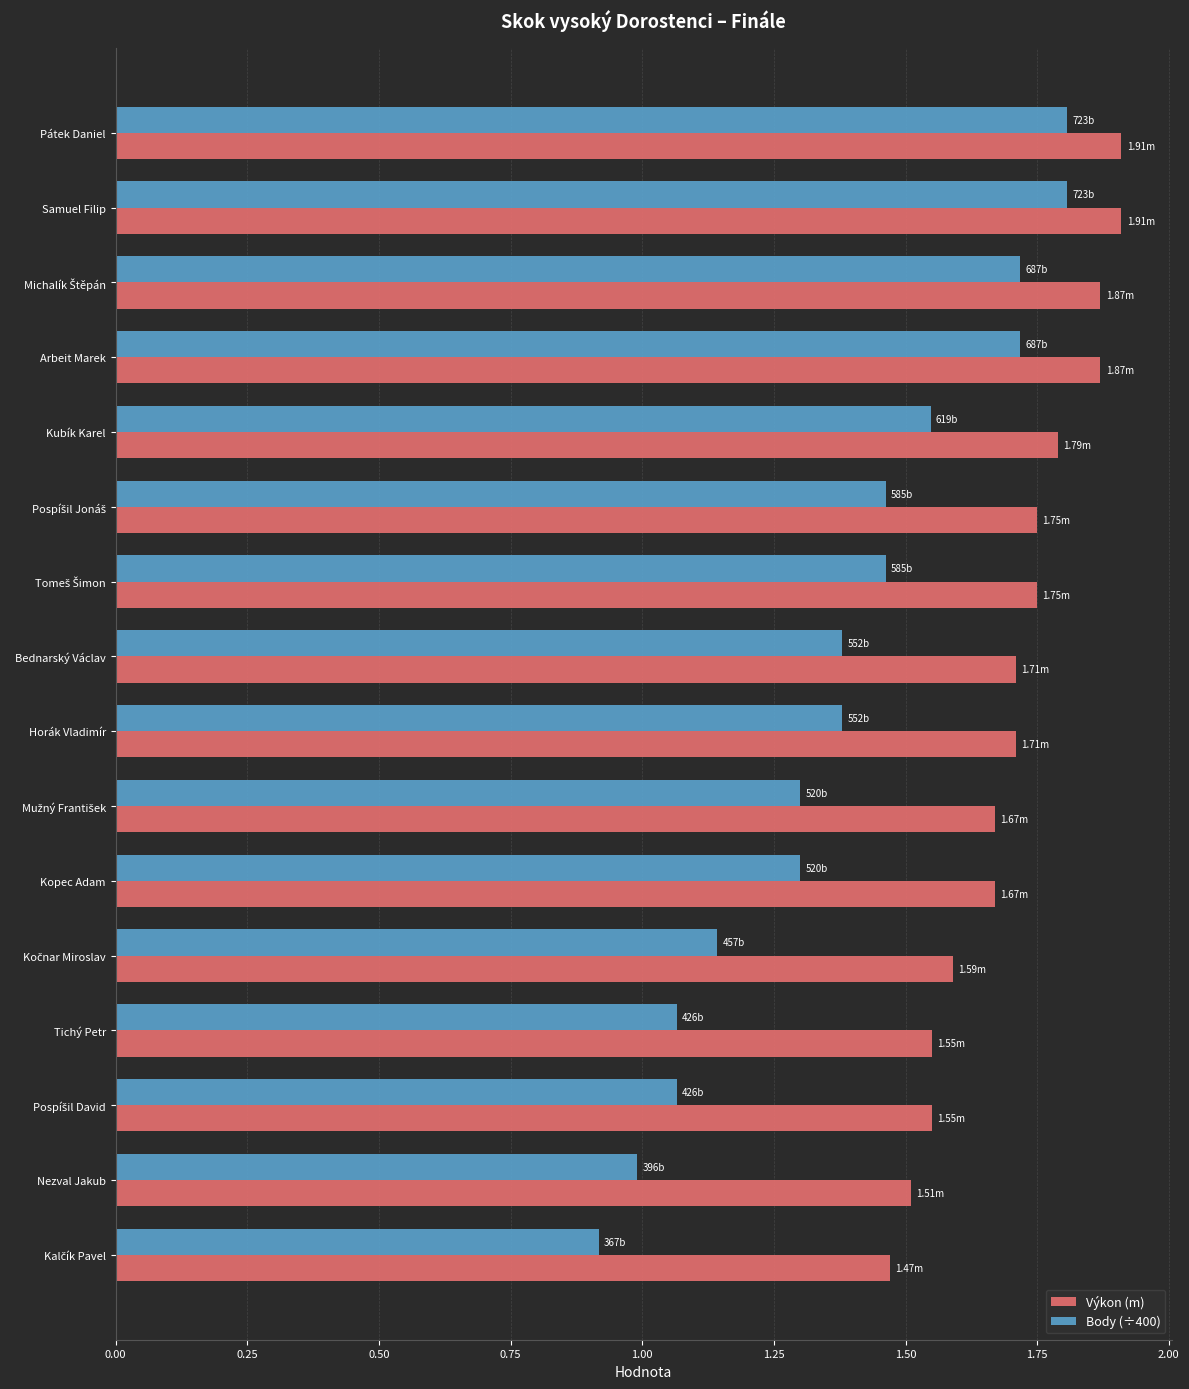

What is the difference between the maximum and minimum values in the Výkon (m) series?

0.4